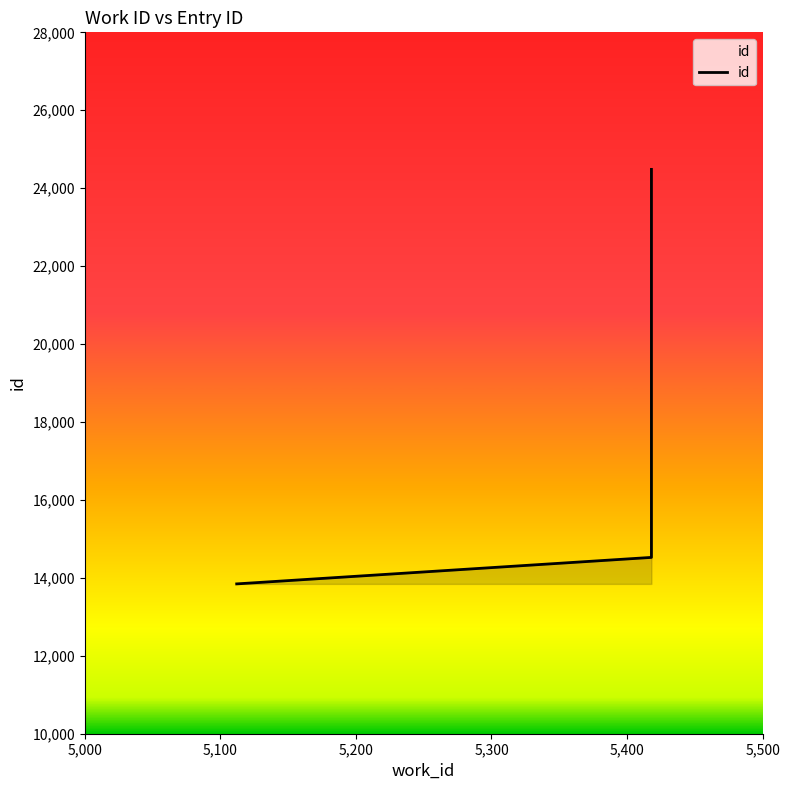

What is the minimum value shown in the chart?

13845